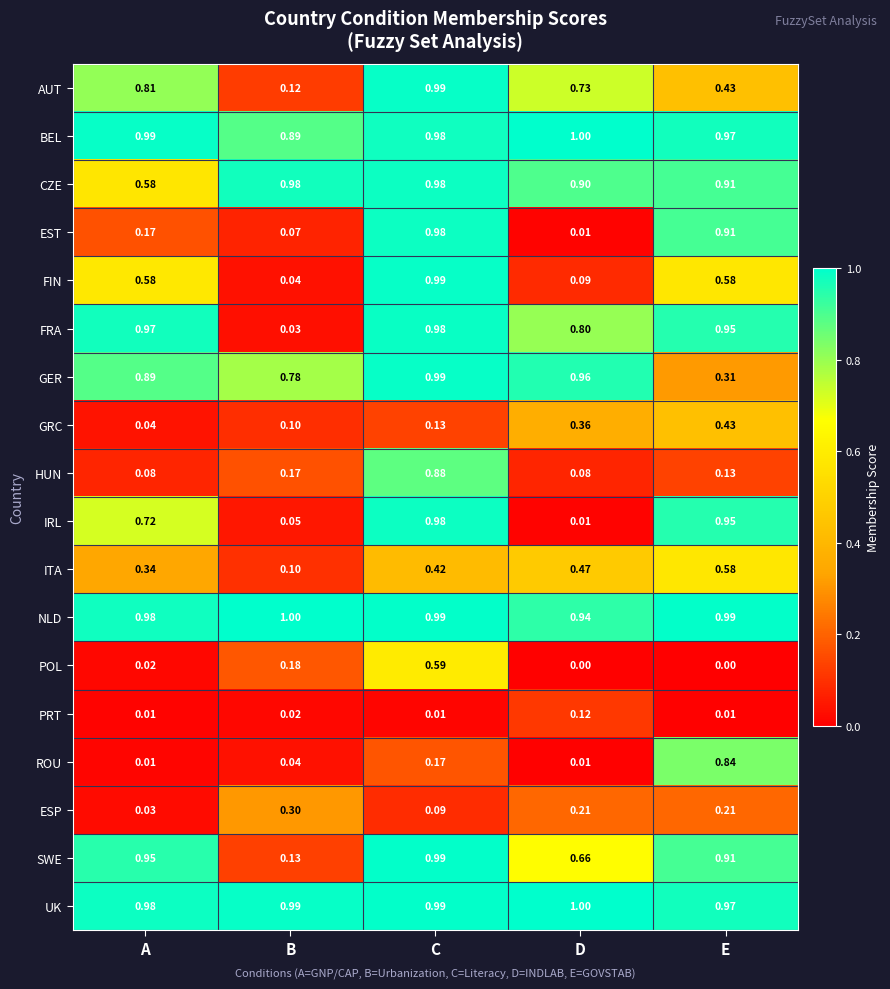

At which category is the sum across all series the highest?

C